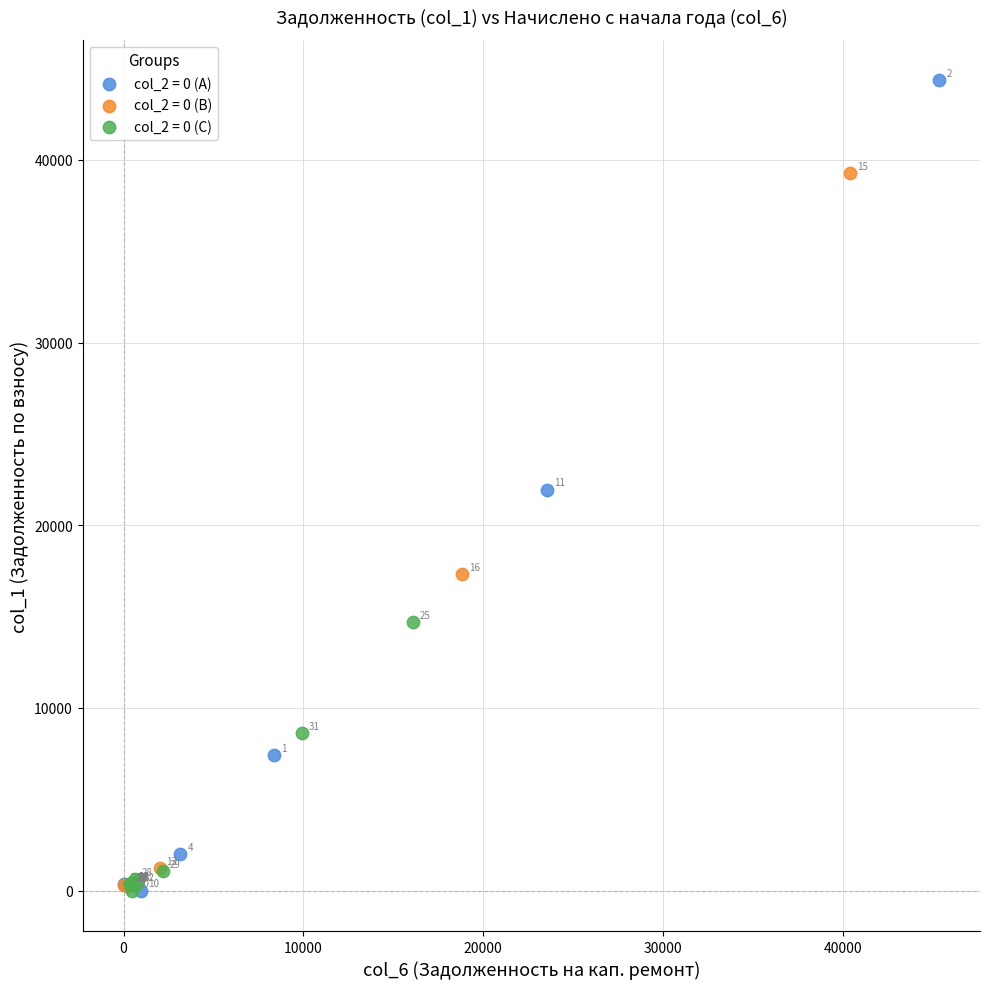

Which series contains the highest Y value?

col_2 = 0 (A)